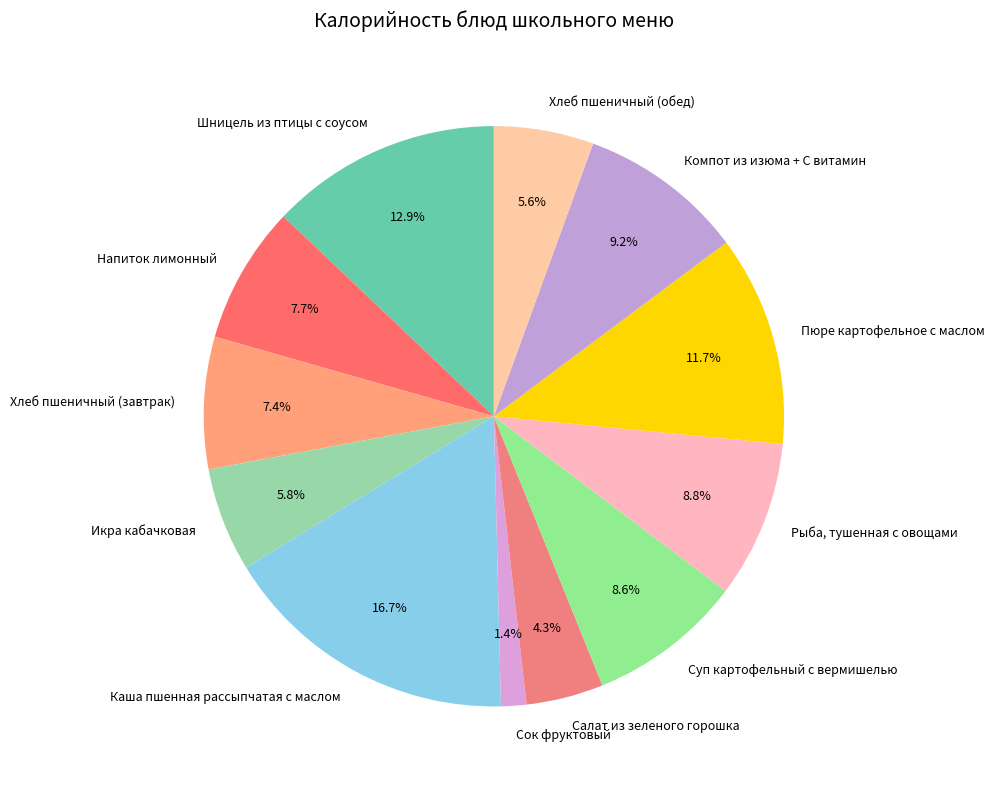

Between Сок фруктовый and Шницель из птицы с соусом, which is larger?

Шницель из птицы с соусом